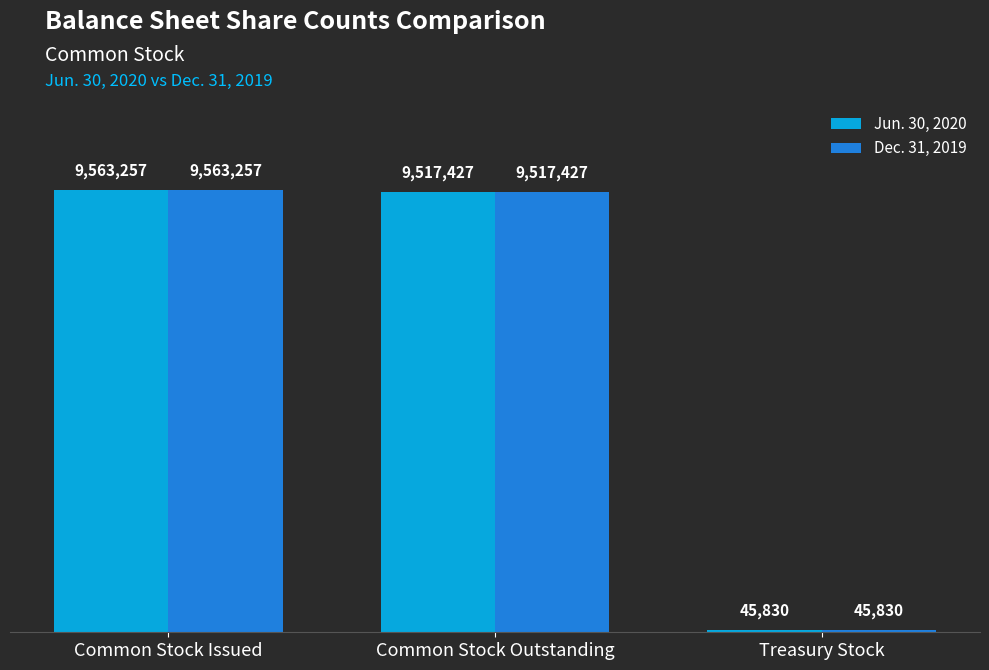

What is the difference between the second highest and minimum values in the Dec. 31, 2019 series?

9471597